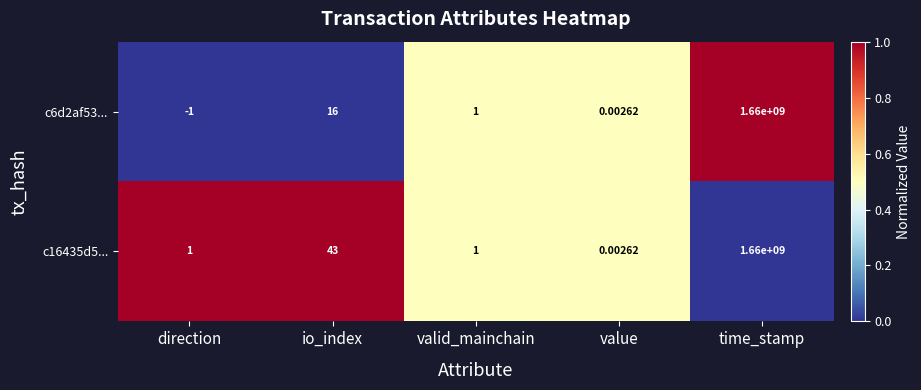

Where does the c6d2af53... series first go above 1?

io_index